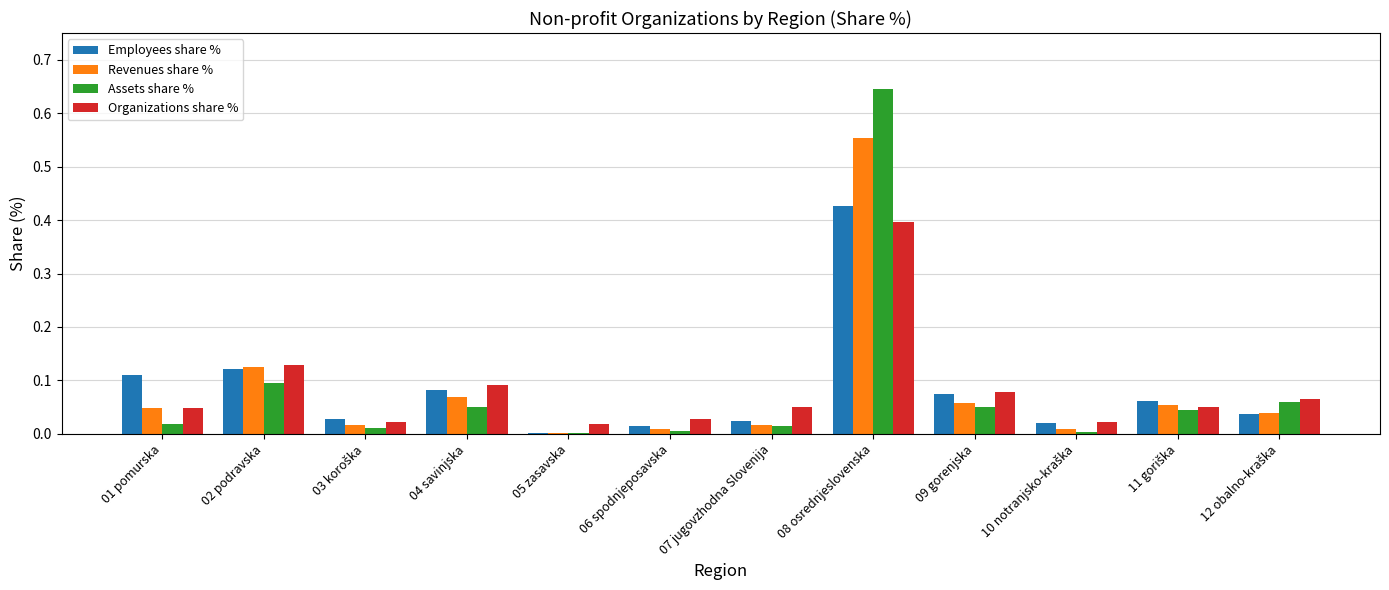

At which category does the chart reach its peak across all series?

08 osrednjeslovenska